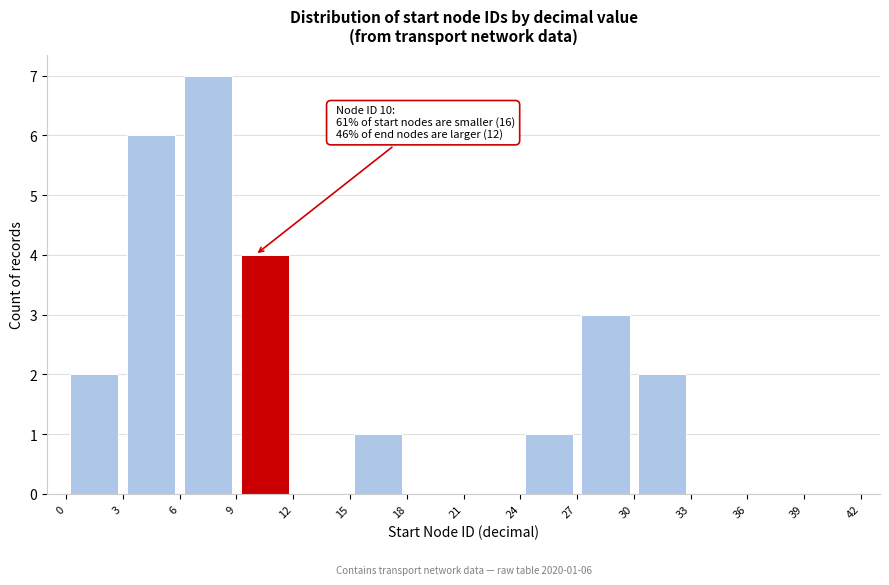

Which range on the x-axis has the tallest bar?

6 to 9